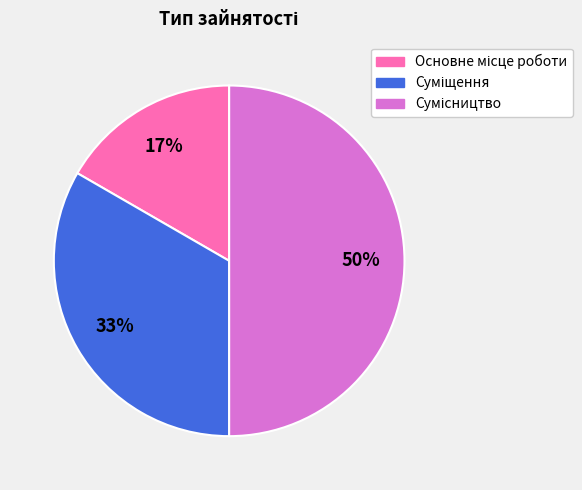

To the nearest percent, what is the average slice percentage?

33%